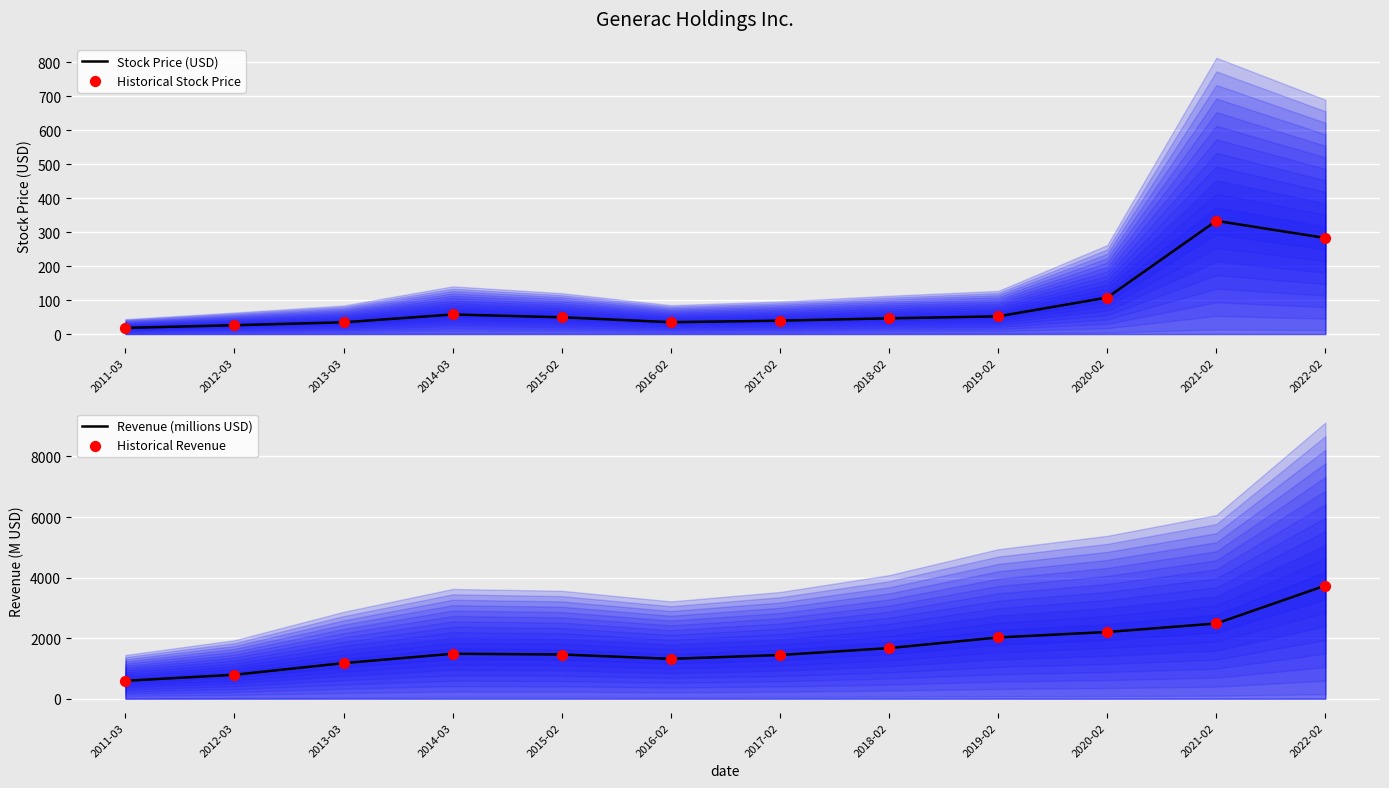

What are all the series names shown in the legend?

Stock Price (USD), Historical Stock Price, Revenue (millions USD), Historical Revenue